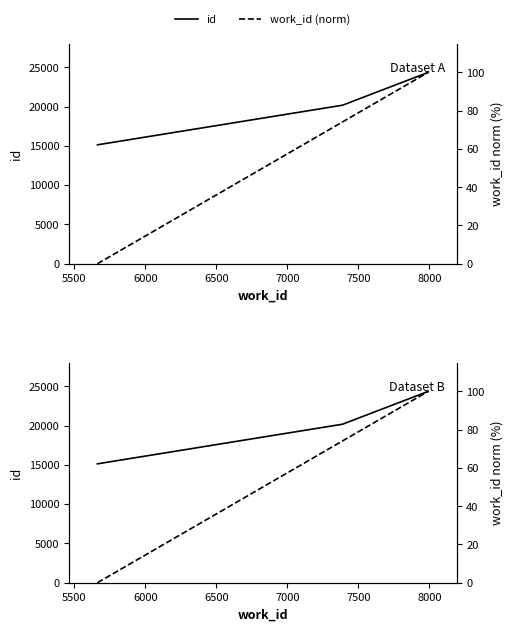

True or false: work_id (norm) has a value of 56.7 at 5000.

False